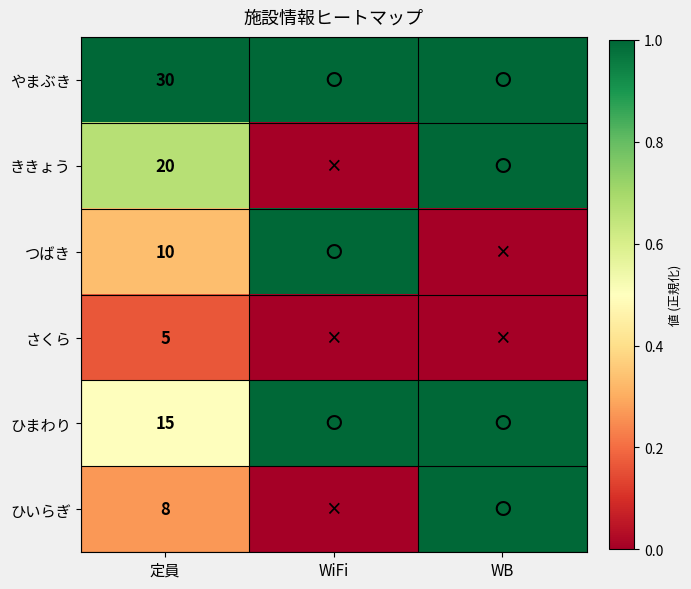

Is the value of ひいらぎ at 定員 greater than the value of ききょう at 定員?

No